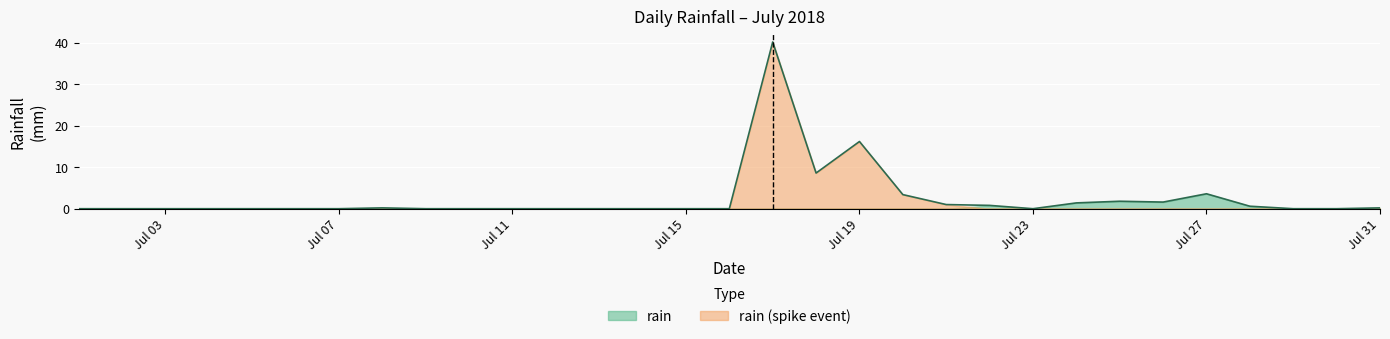

How many data points are above 0?

13